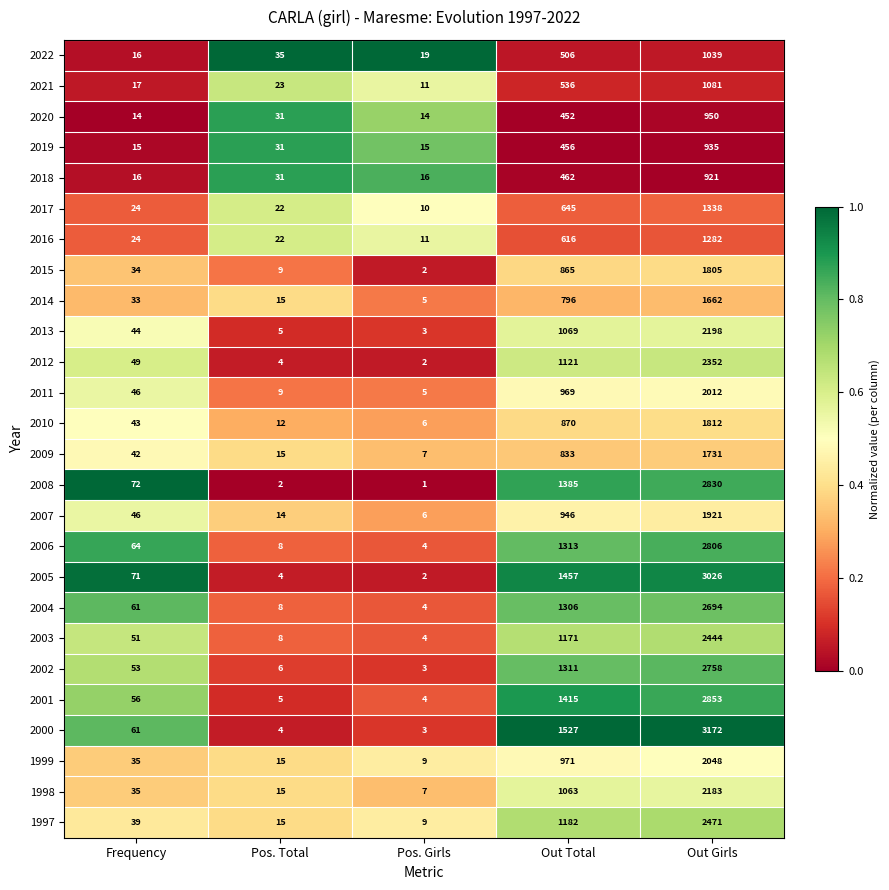

What is the difference between the 2018 values at Pos. Total and Out Total?

431